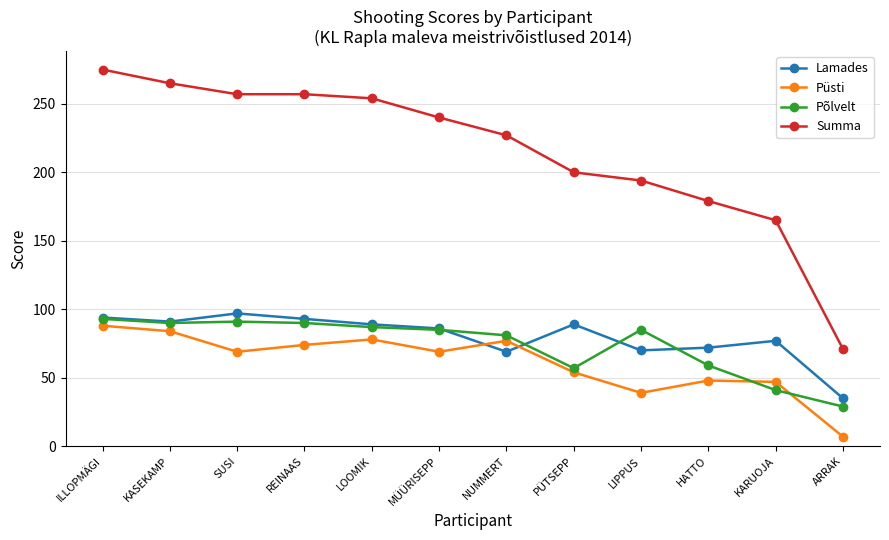

True or false: Põlvelt and Lamades cross at least once.

True